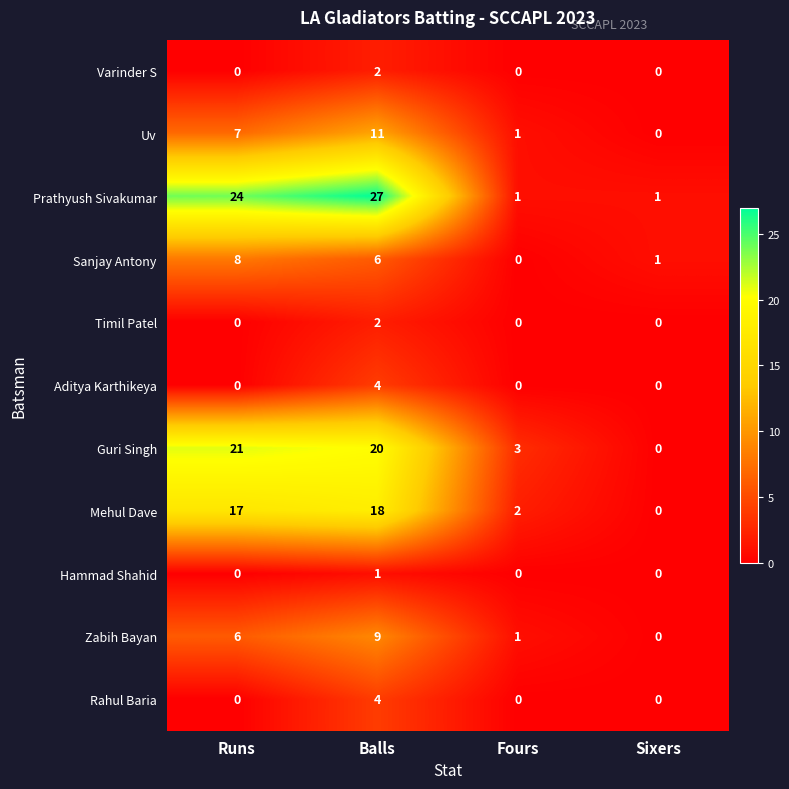

What is the approximate value of Sanjay Antony at Runs?

8